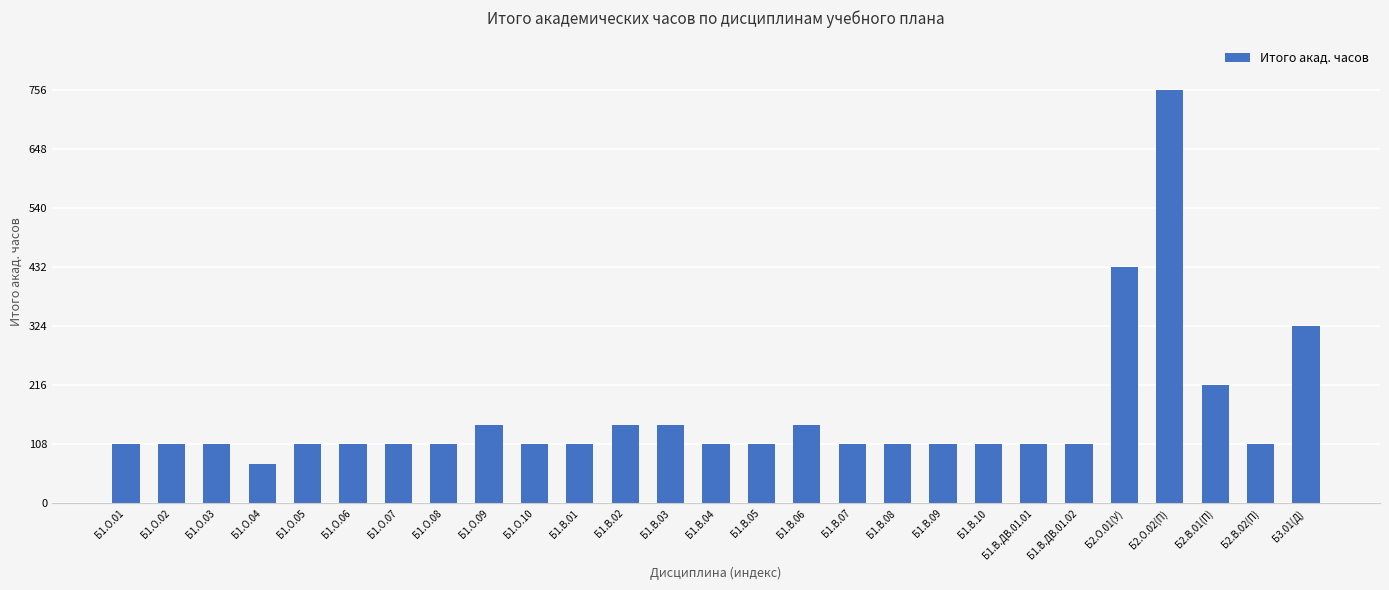

How many bars are there in total?

27